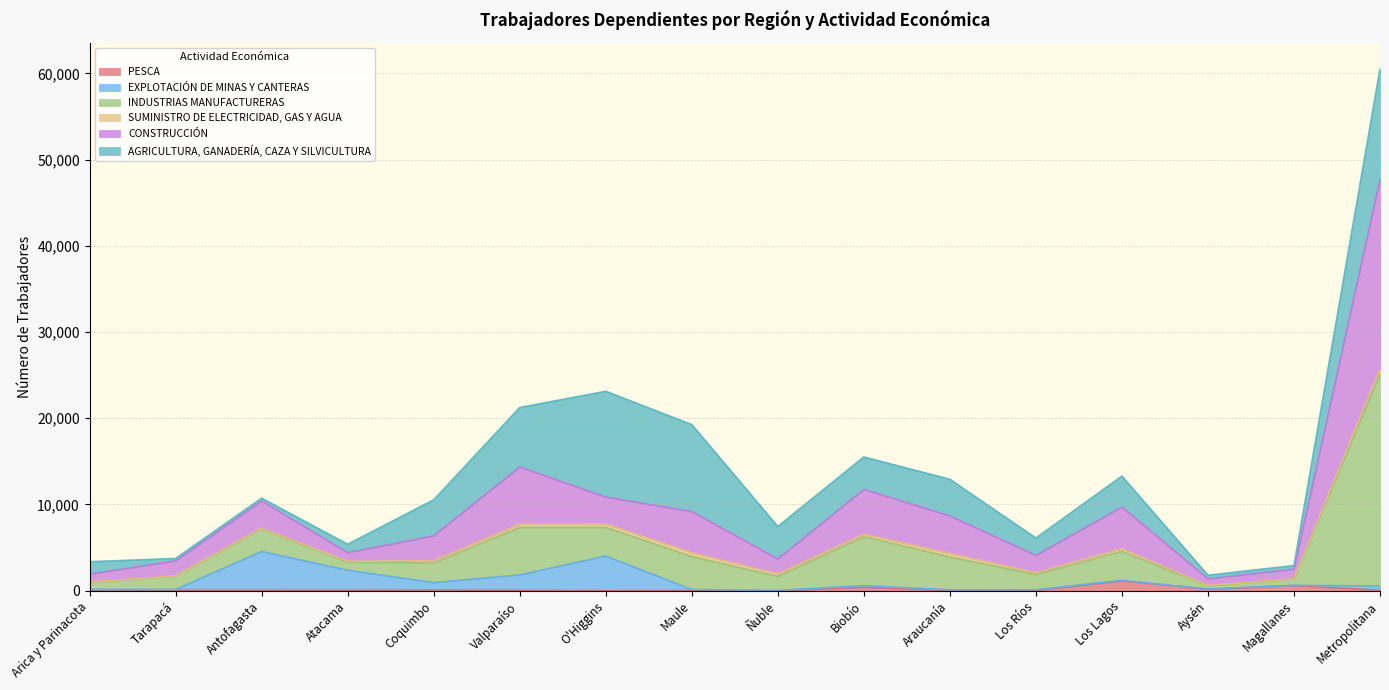

What is the label of the 16th point from the left?

Metropolitana